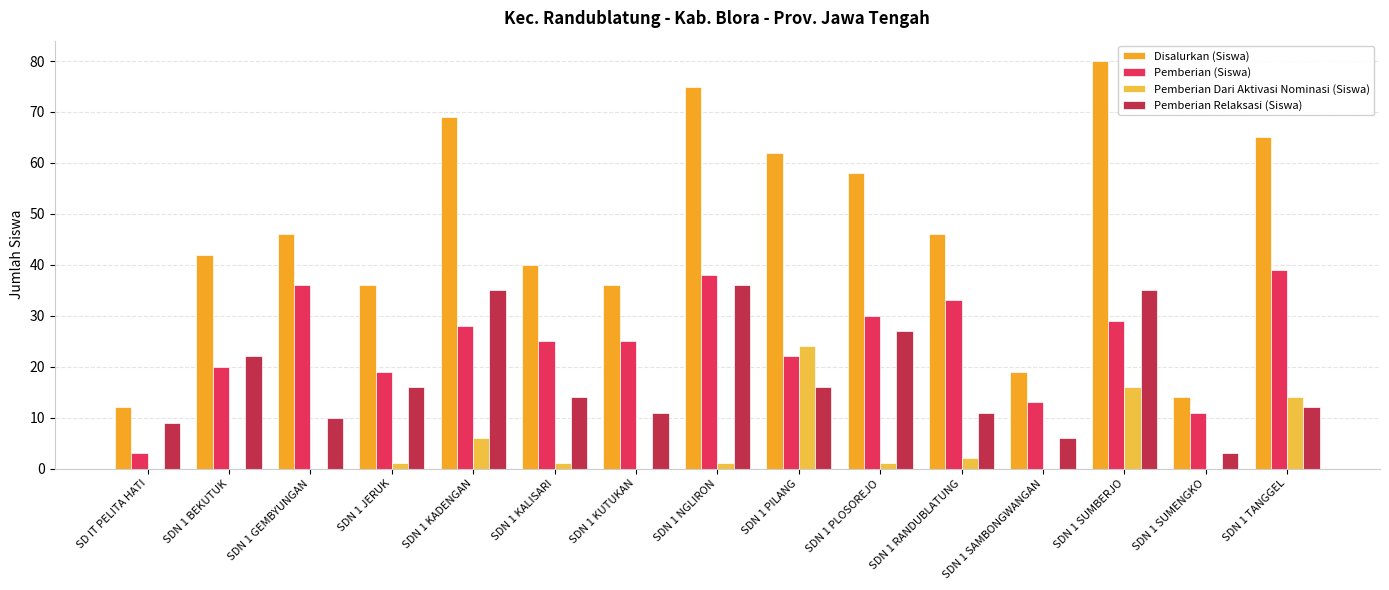

At how many categories does at least one series exceed 43?

8